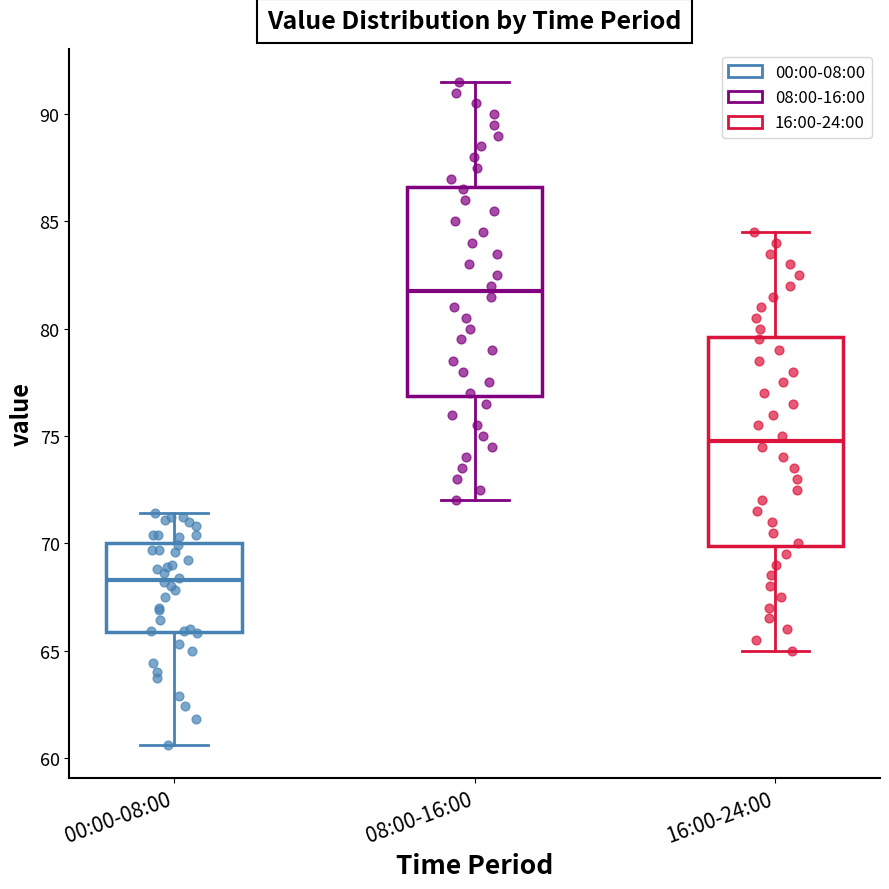

Where is the lower edge of the box for 08:00-16:00 on the y-axis? The values are not printed on the chart, so give them approximately, as read against the axis.

77.0